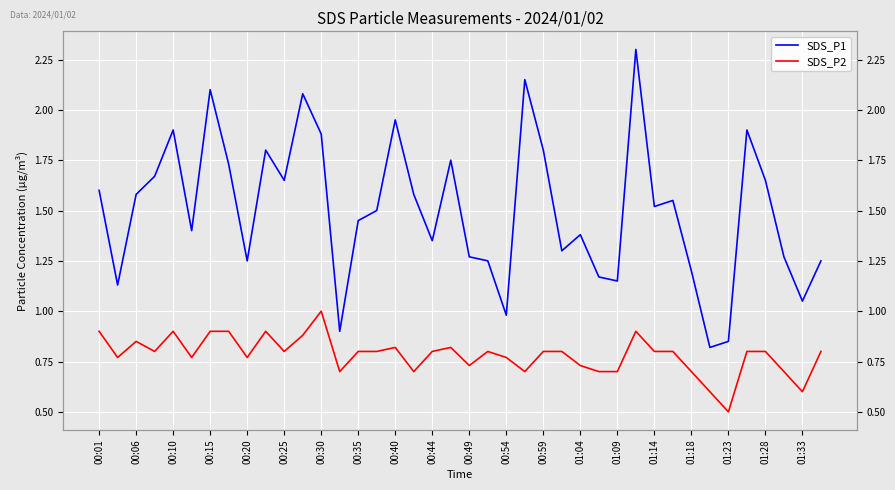

How many series are shown in this chart?

2